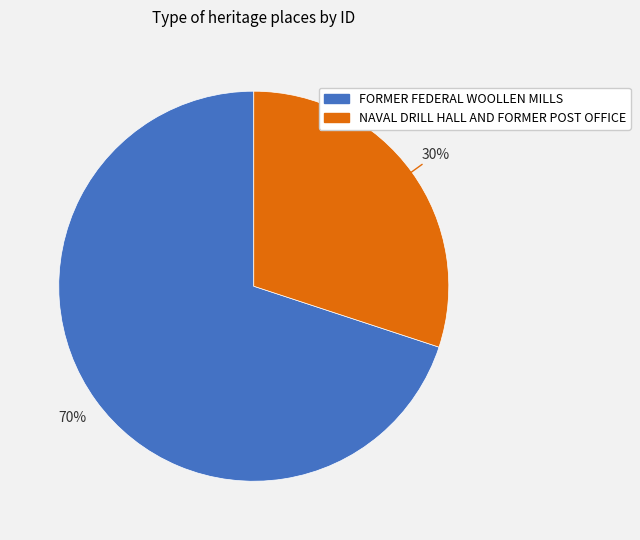

To the nearest percent, what portion does NAVAL DRILL HALL AND FORMER POST OFFICE represent?

30%